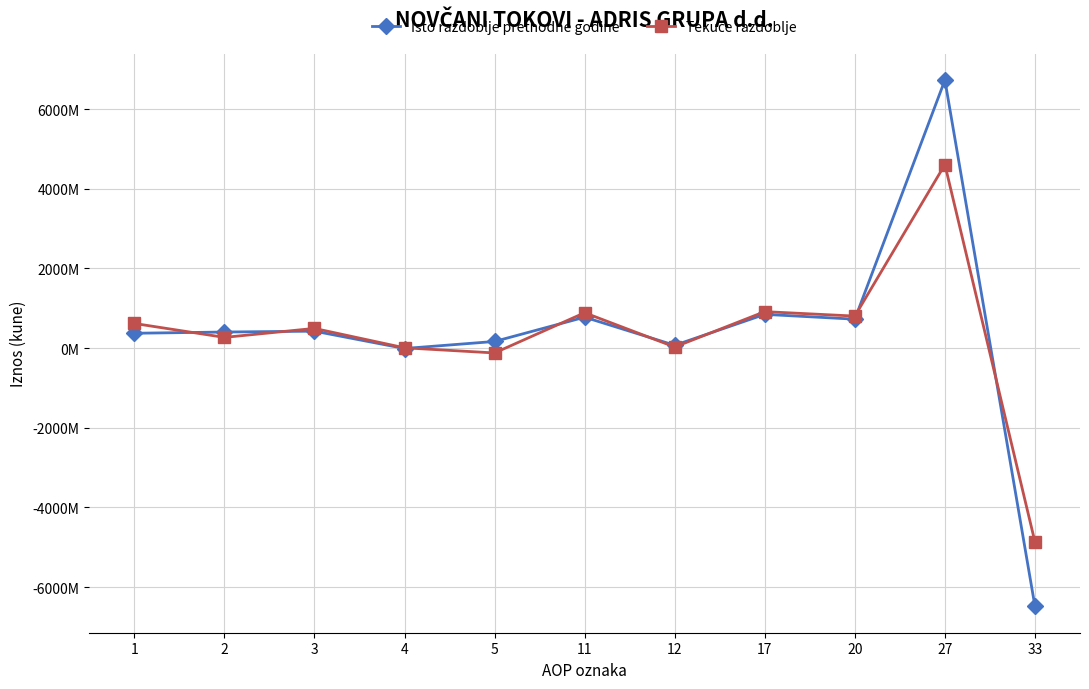

How many interior local peaks does the Tekuće razdoblje series have?

4